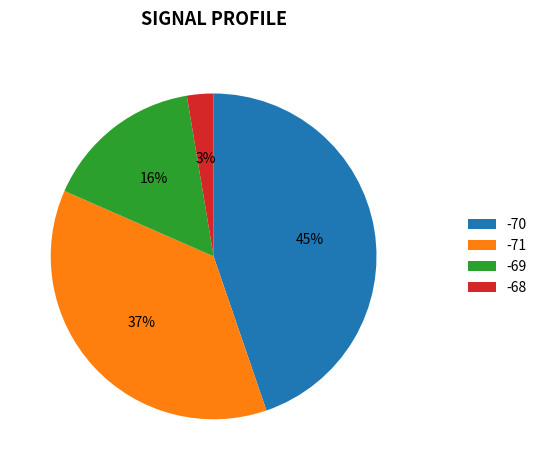

Is it true that -70 is 45% of the pie?

True